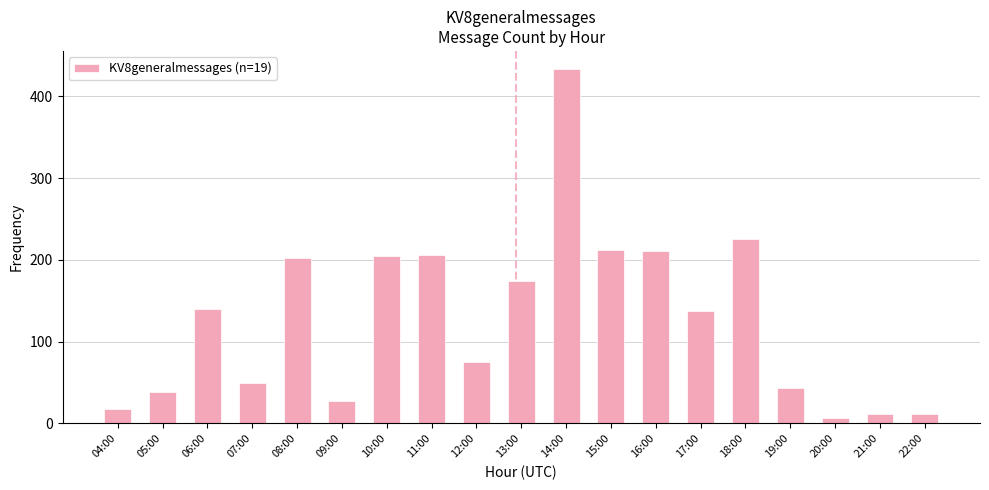

Is it true that the value at 12:00 is 75?

True